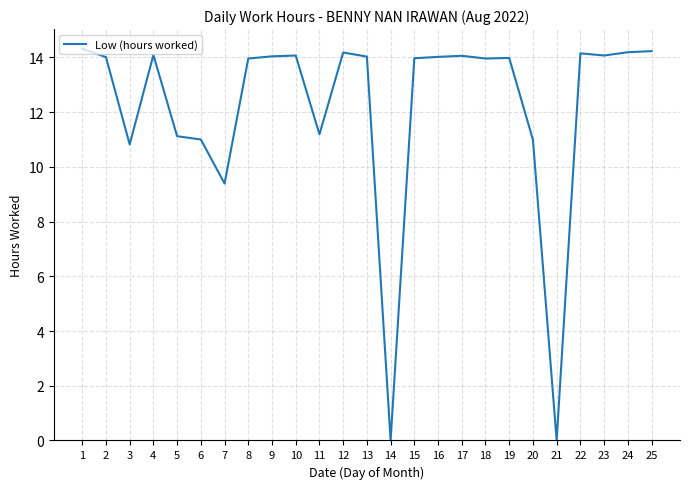

What is the ratio of the value at 19 to the value at 1?

1.0